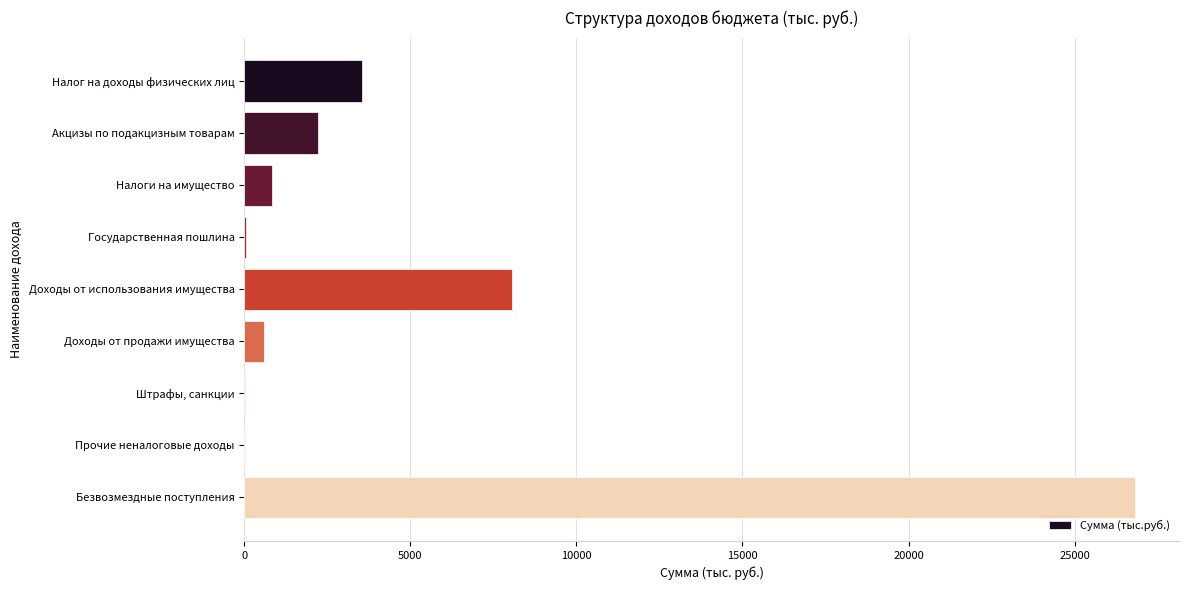

At which category does the chart reach its peak across all series?

Безвозмездные поступления